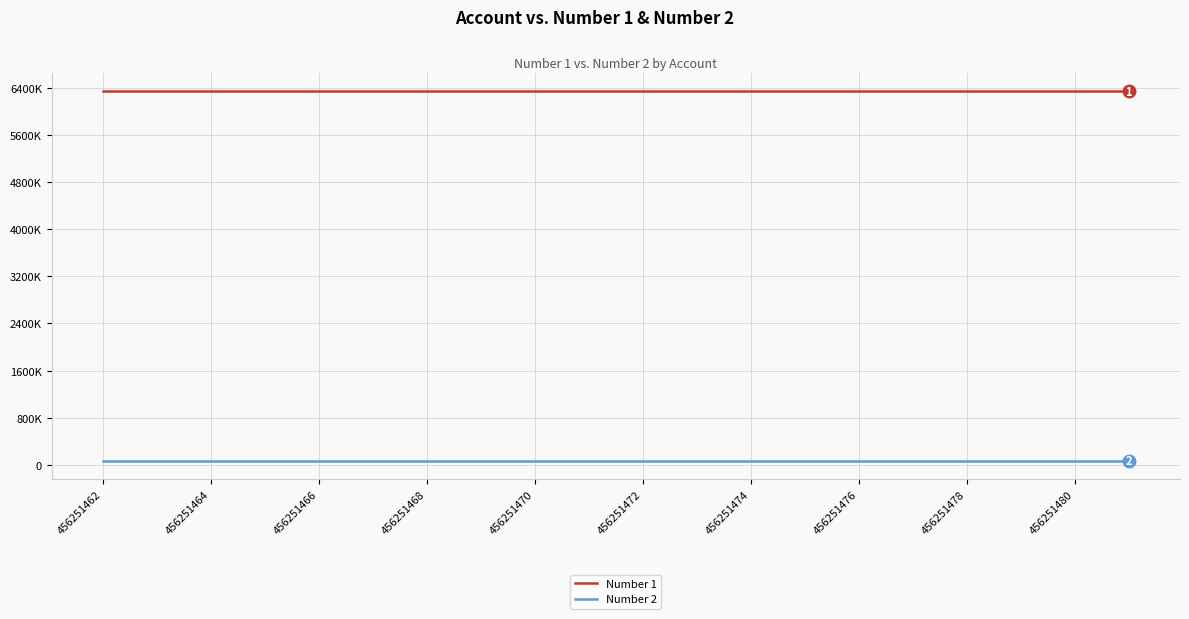

Does the chart have visible grid lines?

Yes